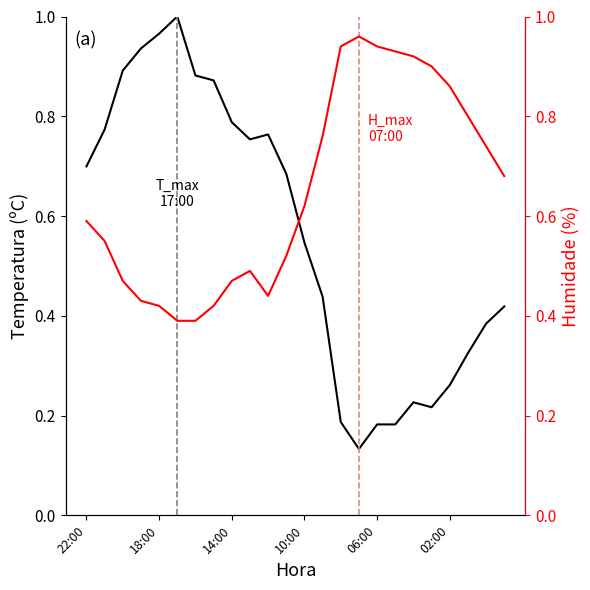

At 10:00, list the series in order from smallest to largest.

Temperatura (ºC), Humidade (%)